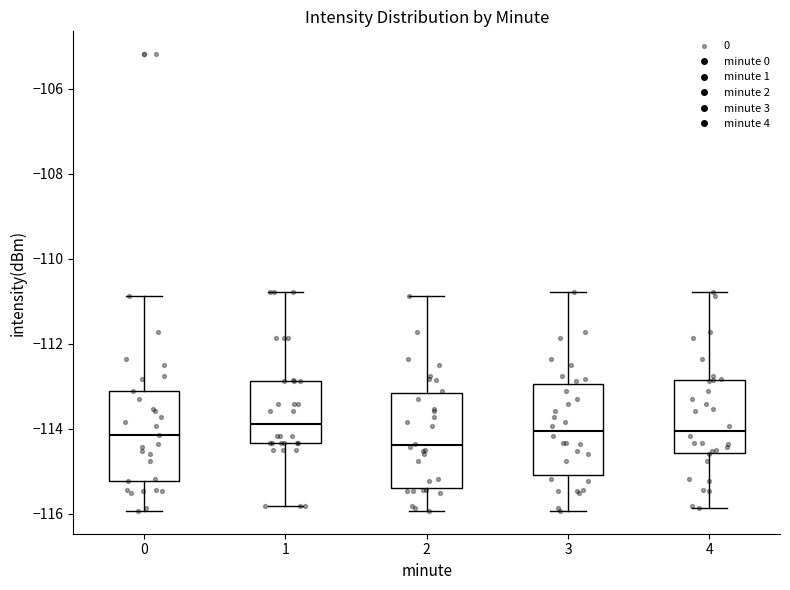

Reading left to right, read every box against the y-axis: the position of its median line, the range the box covers, and the ends of its whiskers. The values are not printed on the chart, so give them approximately, as read against the axis.

0: median -114.2, box -115.2 to -113.2, whiskers -116.0 to -110.8
1: median -113.8, box -114.4 to -112.8, whiskers -115.8 to -110.8
2: median -114.4, box -115.4 to -113.2, whiskers -116.0 to -110.8
3: median -114.0, box -115.0 to -113.0, whiskers -116.0 to -110.8
4: median -114.0, box -114.6 to -112.8, whiskers -115.8 to -110.8